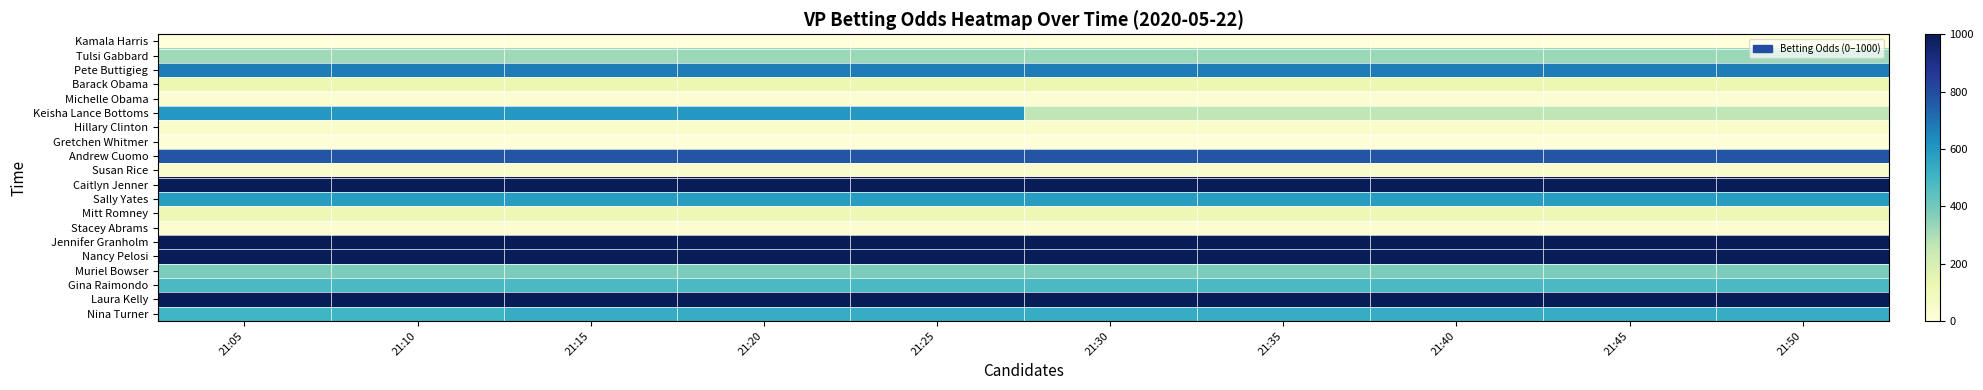

Reading right to left, extract all data points from this chart.

Kamala Harris: 21:50=3.0	21:45=3.0	21:40=3.0	21:35=3.0	21:30=3.0	21:25=3.0	21:20=3.0	21:15=3.0	21:10=3.0	21:05=3.0
Tulsi Gabbard: 21:50=325.0	21:45=325.0	21:40=325.0	21:35=325.0	21:30=325.0	21:25=325.0	21:20=325.0	21:15=320.0	21:10=320.0	21:05=320.0
Pete Buttigieg: 21:50=675.0	21:45=675.0	21:40=675.0	21:35=675.0	21:30=675.0	21:25=675.0	21:20=675.0	21:15=675.0	21:10=675.0	21:05=675.0
Barack Obama: 21:50=125.0	21:45=125.0	21:40=125.0	21:35=125.0	21:30=125.0	21:25=125.0	21:20=125.0	21:15=125.0	21:10=125.0	21:05=125.0
Michelle Obama: 21:50=24.0	21:45=24.0	21:40=24.0	21:35=24.0	21:30=24.0	21:25=24.0	21:20=24.0	21:15=23.5	21:10=23.5	21:05=23.5
Keisha Lance Bottoms: 21:50=265.0	21:45=265.0	21:40=265.0	21:35=265.0	21:30=265.0	21:25=600.0	21:20=600.0	21:15=600.0	21:10=600.0	21:05=600.0
Hillary Clinton: 21:50=48.0	21:45=48.0	21:40=48.0	21:35=48.0	21:30=47.0	21:25=47.0	21:20=47.0	21:15=47.0	21:10=47.0	21:05=47.0
Gretchen Whitmer: 21:50=13.0	21:45=13.0	21:40=13.0	21:35=13.0	21:30=13.0	21:25=13.0	21:20=13.0	21:15=13.0	21:10=13.0	21:05=13.0
Andrew Cuomo: 21:50=775.0	21:45=775.0	21:40=775.0	21:35=775.0	21:30=775.0	21:25=775.0	21:20=775.0	21:15=775.0	21:10=775.0	21:05=775.0
Susan Rice: 21:50=43.0	21:45=43.0	21:40=43.0	21:35=43.0	21:30=43.0	21:25=43.0	21:20=43.0	21:15=43.0	21:10=43.0	21:05=43.0
Caitlyn Jenner: 21:50=1000.0	21:45=1000.0	21:40=1000.0	21:35=1000.0	21:30=1000.0	21:25=1000.0	21:20=1000.0	21:15=1000.0	21:10=1000.0	21:05=1000.0
Sally Yates: 21:50=585.0	21:45=585.0	21:40=585.0	21:35=585.0	21:30=585.0	21:25=585.0	21:20=585.0	21:15=585.0	21:10=585.0	21:05=585.0
Mitt Romney: 21:50=115.0	21:45=115.0	21:40=115.0	21:35=115.0	21:30=115.0	21:25=115.0	21:20=115.0	21:15=115.0	21:10=115.0	21:05=115.0
Stacey Abrams: 21:50=23.5	21:45=23.5	21:40=23.5	21:35=23.5	21:30=23.5	21:25=23.5	21:20=23.5	21:15=23.5	21:10=23.5	21:05=23.5
Jennifer Granholm: 21:50=1000.0	21:45=1000.0	21:40=1000.0	21:35=1000.0	21:30=1000.0	21:25=1000.0	21:20=1000.0	21:15=1000.0	21:10=1000.0	21:05=1000.0
Nancy Pelosi: 21:50=1000.0	21:45=1000.0	21:40=1000.0	21:35=1000.0	21:30=1000.0	21:25=1000.0	21:20=1000.0	21:15=1000.0	21:10=1000.0	21:05=1000.0
Muriel Bowser: 21:50=380.0	21:45=380.0	21:40=380.0	21:35=380.0	21:30=380.0	21:25=380.0	21:20=380.0	21:15=380.0	21:10=380.0	21:05=380.0
Gina Raimondo: 21:50=480.0	21:45=480.0	21:40=480.0	21:35=480.0	21:30=480.0	21:25=480.0	21:20=480.0	21:15=480.0	21:10=480.0	21:05=480.0
Laura Kelly: 21:50=1000.0	21:45=1000.0	21:40=1000.0	21:35=1000.0	21:30=1000.0	21:25=1000.0	21:20=1000.0	21:15=1000.0	21:10=1000.0	21:05=1000.0
Nina Turner: 21:50=532.5	21:45=532.5	21:40=532.5	21:35=532.5	21:30=532.5	21:25=532.5	21:20=532.5	21:15=532.5	21:10=500.6	21:05=500.6